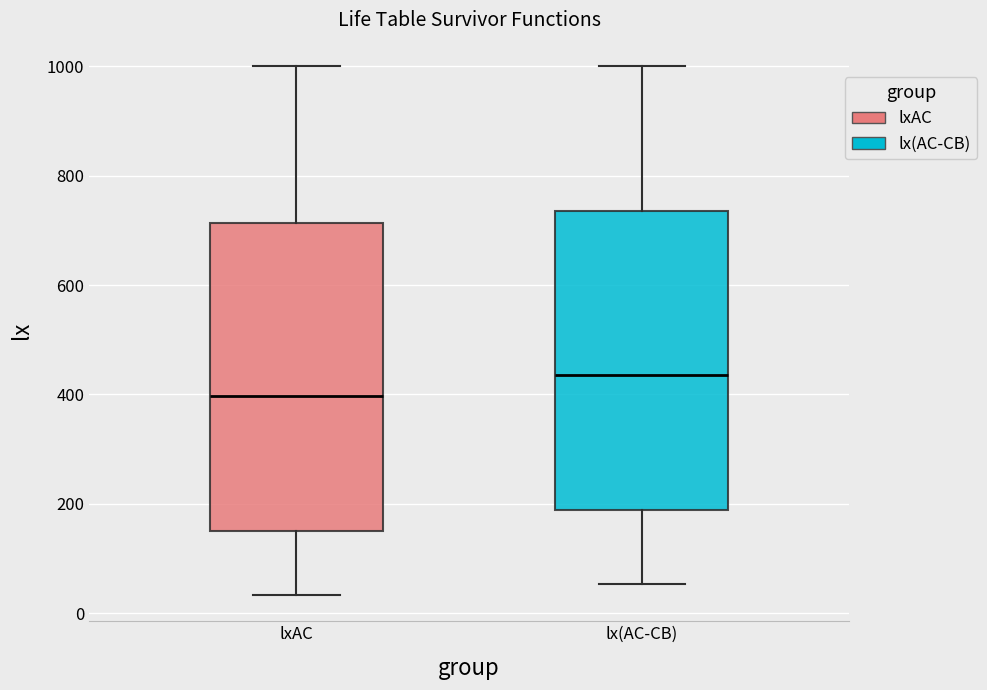

Reading left to right, transcribe this box plot: for each box, give where its median line is, the range the box spans, and where its two whiskers end, as read against the y-axis. The values are not printed on the chart, so give them approximately, as read against the axis.

lxAC: median 400, box 160 to 720, whiskers 40 to 1000
lx(AC-CB): median 440, box 180 to 740, whiskers 60 to 1000